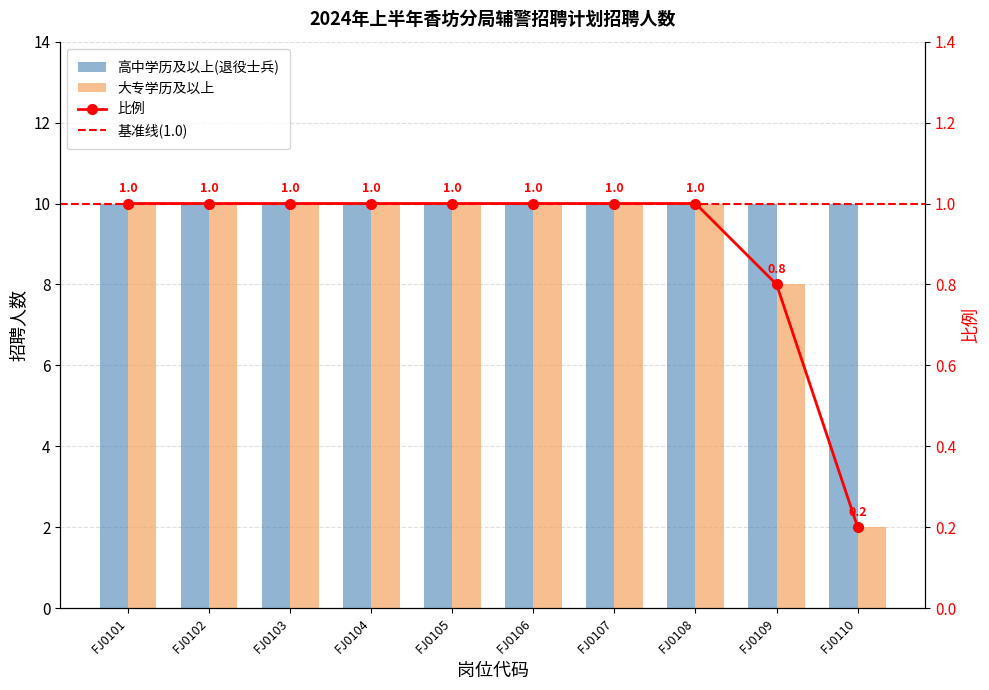

True or false: the data shows 6 at FJ0101.

False